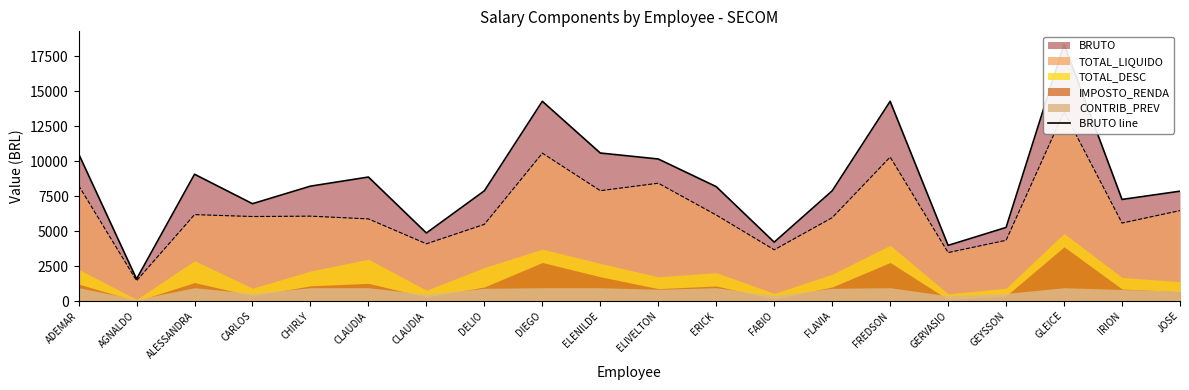

The value at ELENILDE is 10570.5. True or false?

True